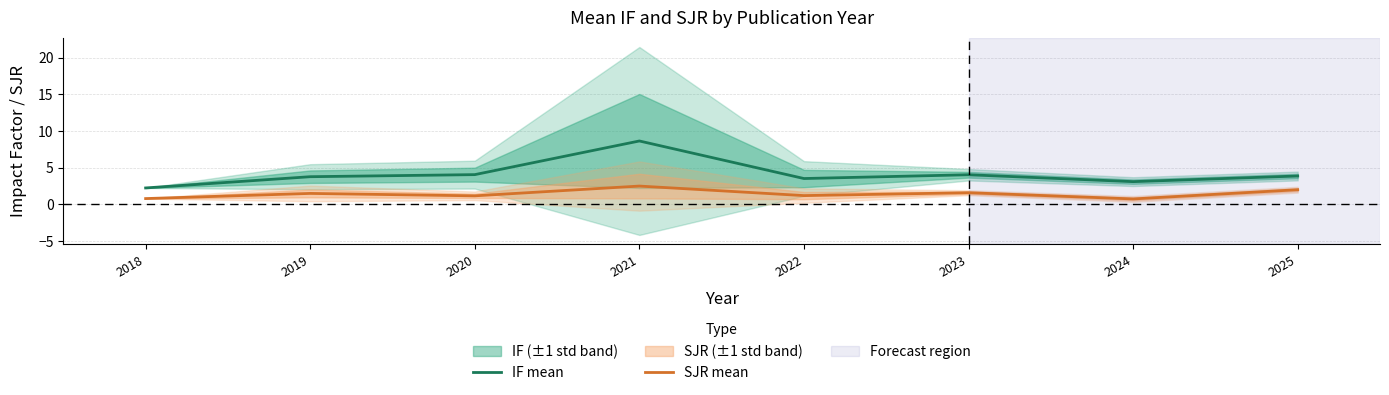

How many interior local valleys does the IF mean series have?

2